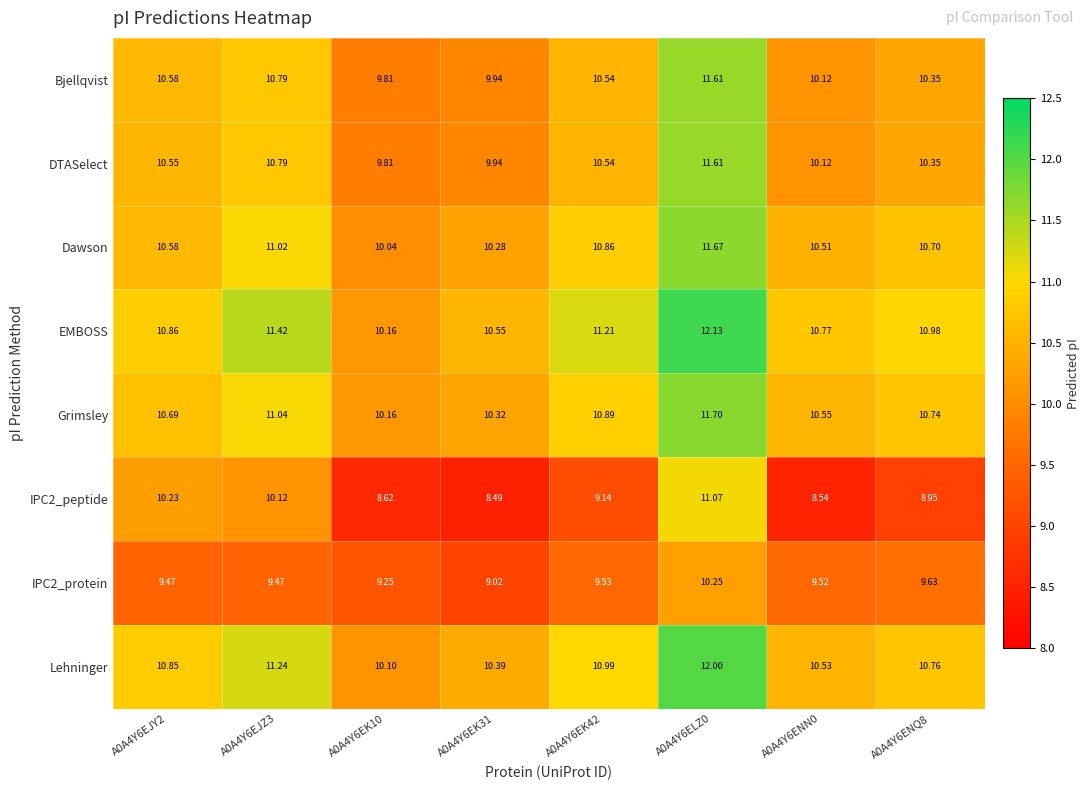

Which category has the lowest value across all series?

A0A4Y6EK31